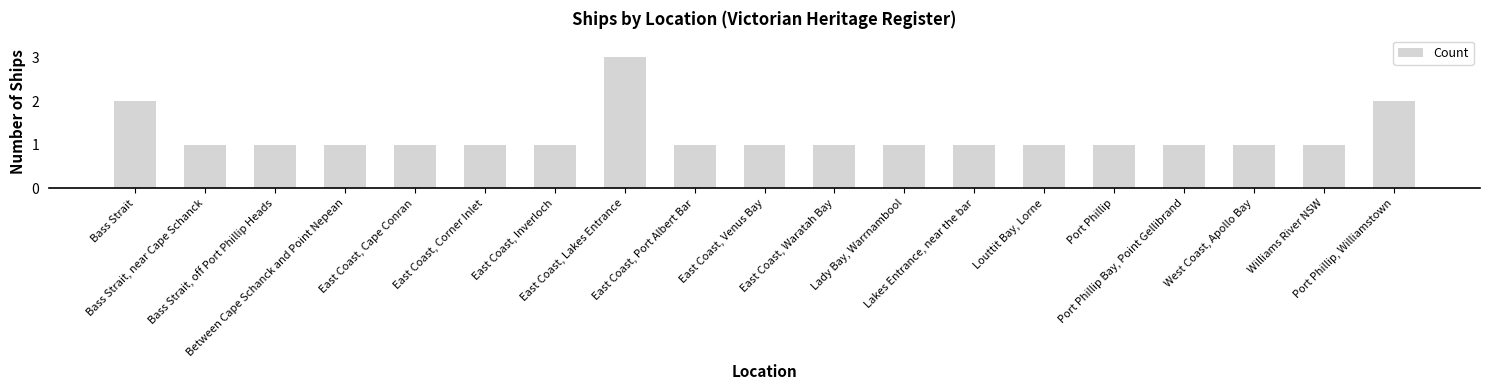

Which category has the highest value across all series?

East Coast, Lakes Entrance